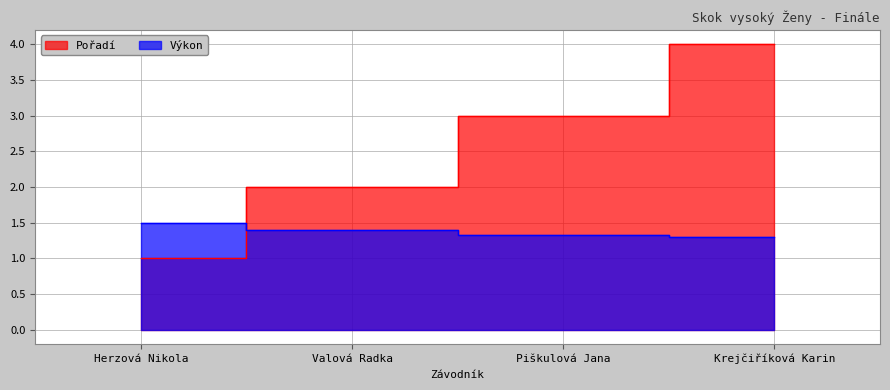

What is the difference between the Výkon values at Piškulová Jana and Valová Radka?

0.1